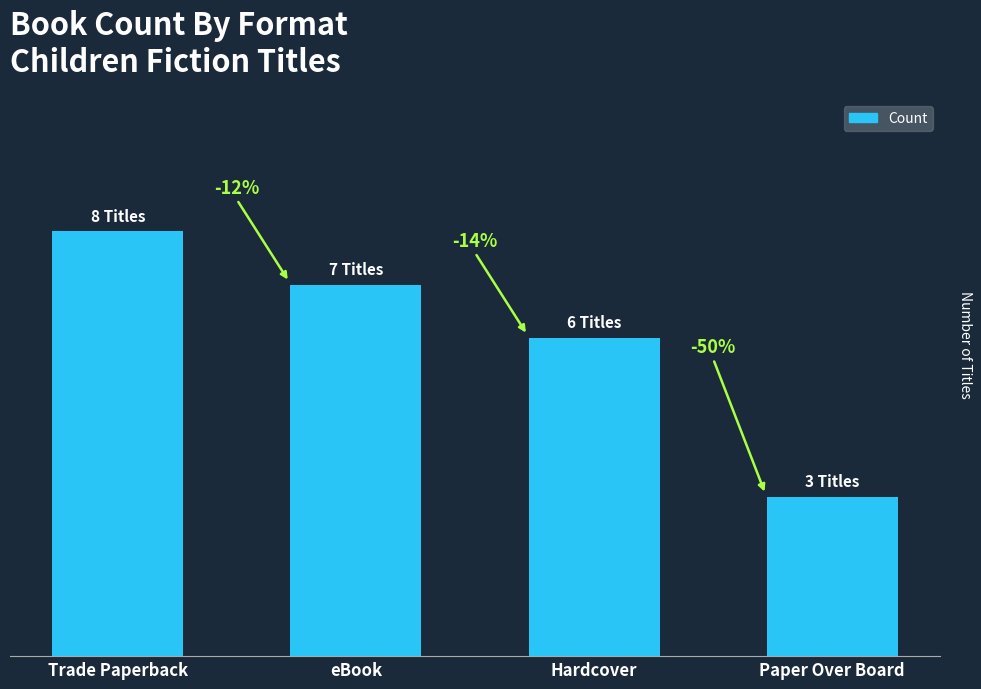

Are the bars grouped side by side (vs. stacked)?

No